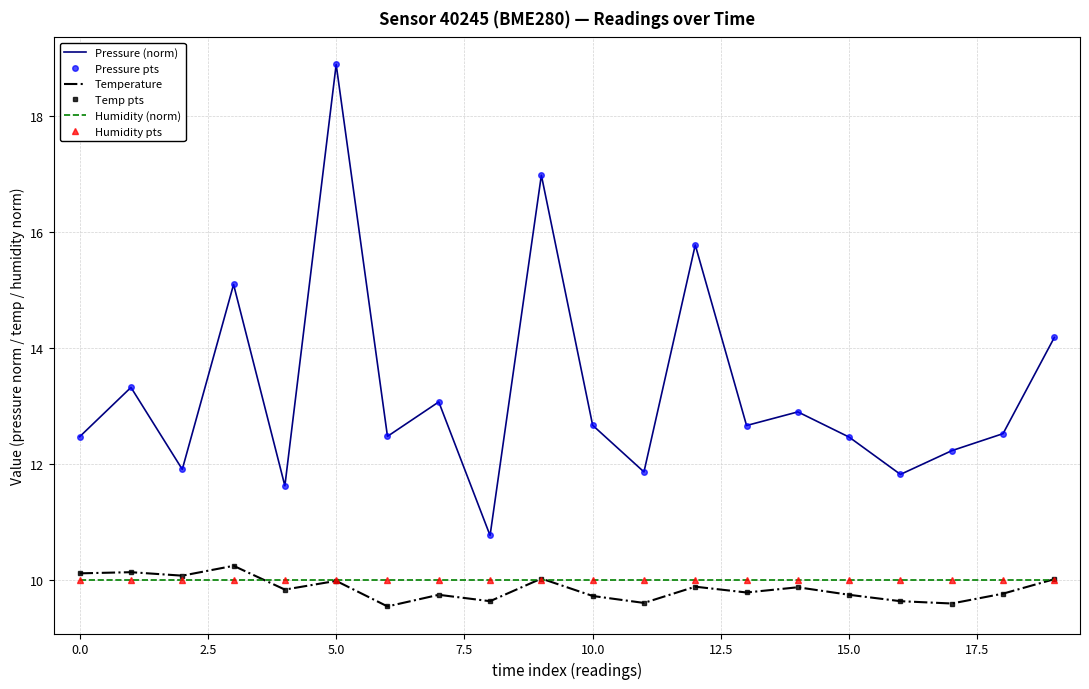

What is the greatest value displayed?

18.9